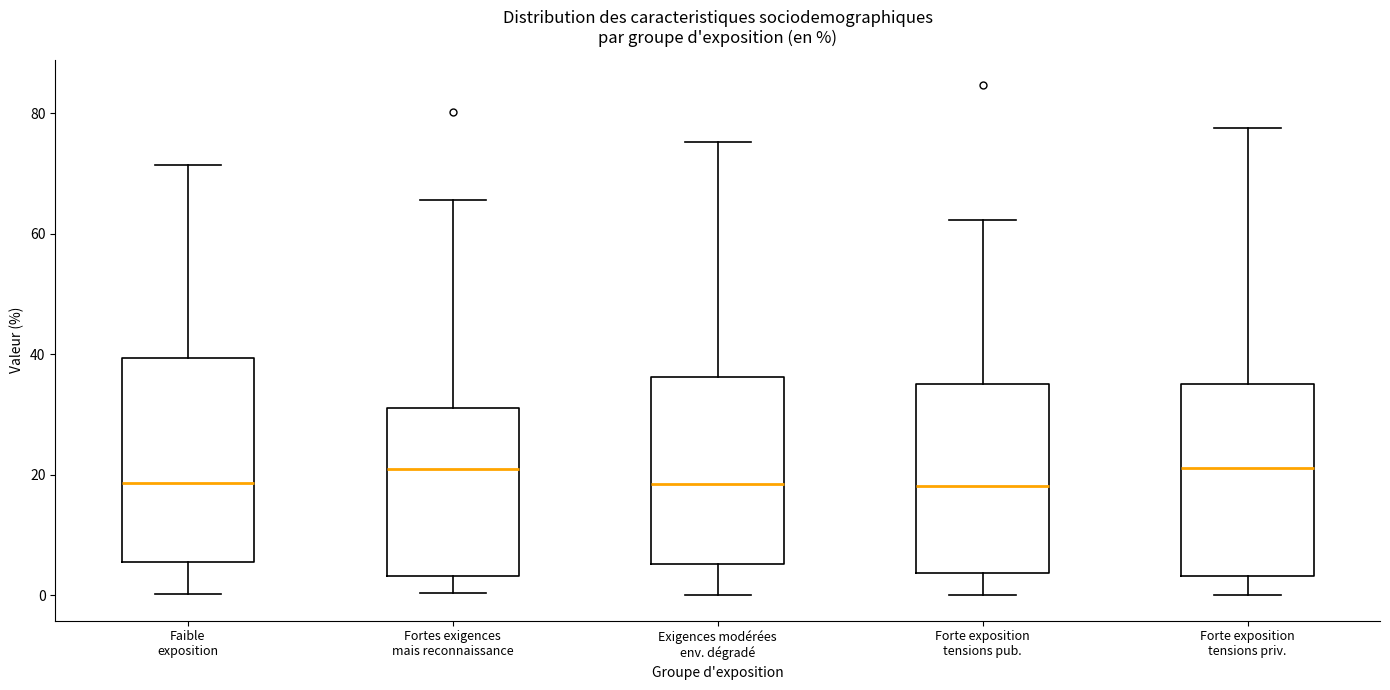

Where does the median line of the box for Fortes exigences mais reconnaissance sit on the y-axis? The values are not printed on the chart, so give them approximately, as read against the axis.

20